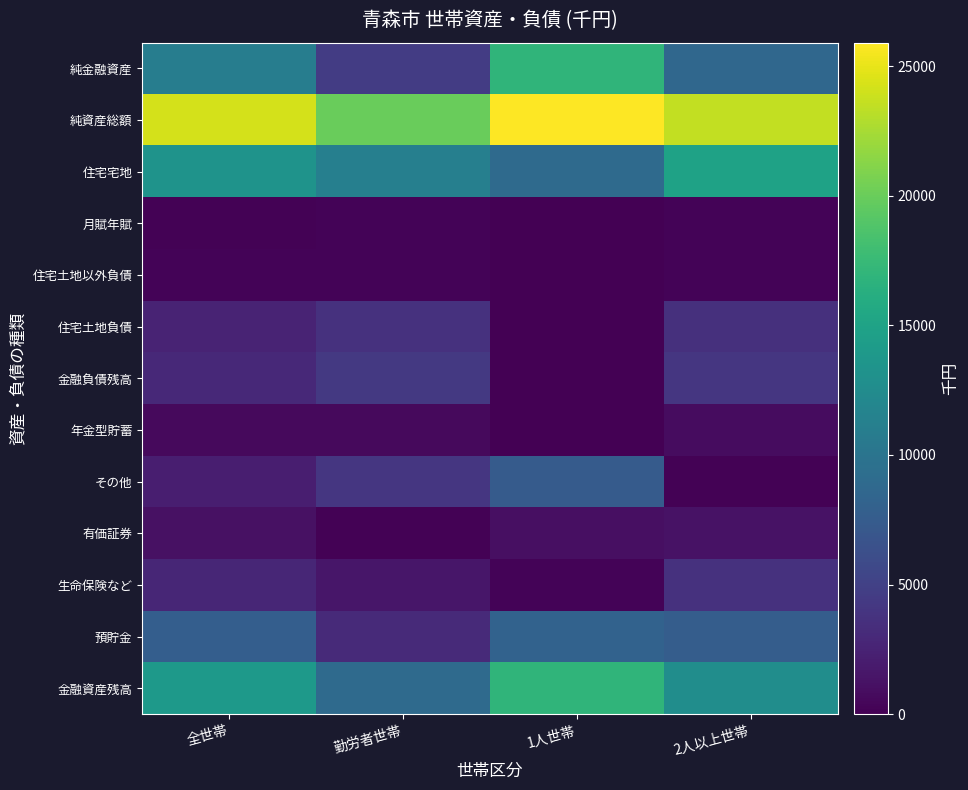

Reading left to right, list all the values displayed in this chart.

金融資産残高: 全世帯=13889	勤労者世帯=8908	1人世帯=16958	2人以上世帯=12706
預貯金: 全世帯=7786	勤労者世帯=3075	1人世帯=8143	2人以上世帯=7649
生命保険など: 全世帯=2762	勤労者世帯=1519	1人世帯=249	2人以上世帯=3730
有価証券: 全世帯=1186	勤労者世帯=187	1人世帯=1097	2人以上世帯=1221
その他: 全世帯=2154	勤労者世帯=4127	1人世帯=7469	2人以上世帯=106
年金型貯蓄: 全世帯=623	勤労者世帯=623	1人世帯=5	2人以上世帯=861
金融負債残高: 全世帯=2957	勤労者世帯=4292	1人世帯=0	2人以上世帯=4096
住宅土地負債: 全世帯=2559	勤労者世帯=3734	1人世帯=0	2人以上世帯=3545
住宅土地以外負債: 全世帯=218	勤労者世帯=298	1人世帯=0	2人以上世帯=301
月賦年賦: 全世帯=181	勤労者世帯=260	1人世帯=0	2人以上世帯=250
住宅宅地: 全世帯=13274	勤労者世帯=11200	1人世帯=8942	2人以上世帯=14943
純資産総額: 全世帯=24206	勤労者世帯=20000	1人世帯=25900	2人以上世帯=23553
純金融資産: 全世帯=10932	勤労者世帯=4616	1人世帯=16958	2人以上世帯=8610